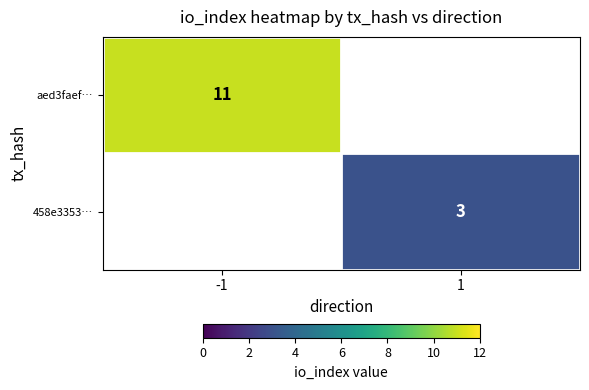

The aed3faef… series shows 11 at -1. True or false?

True